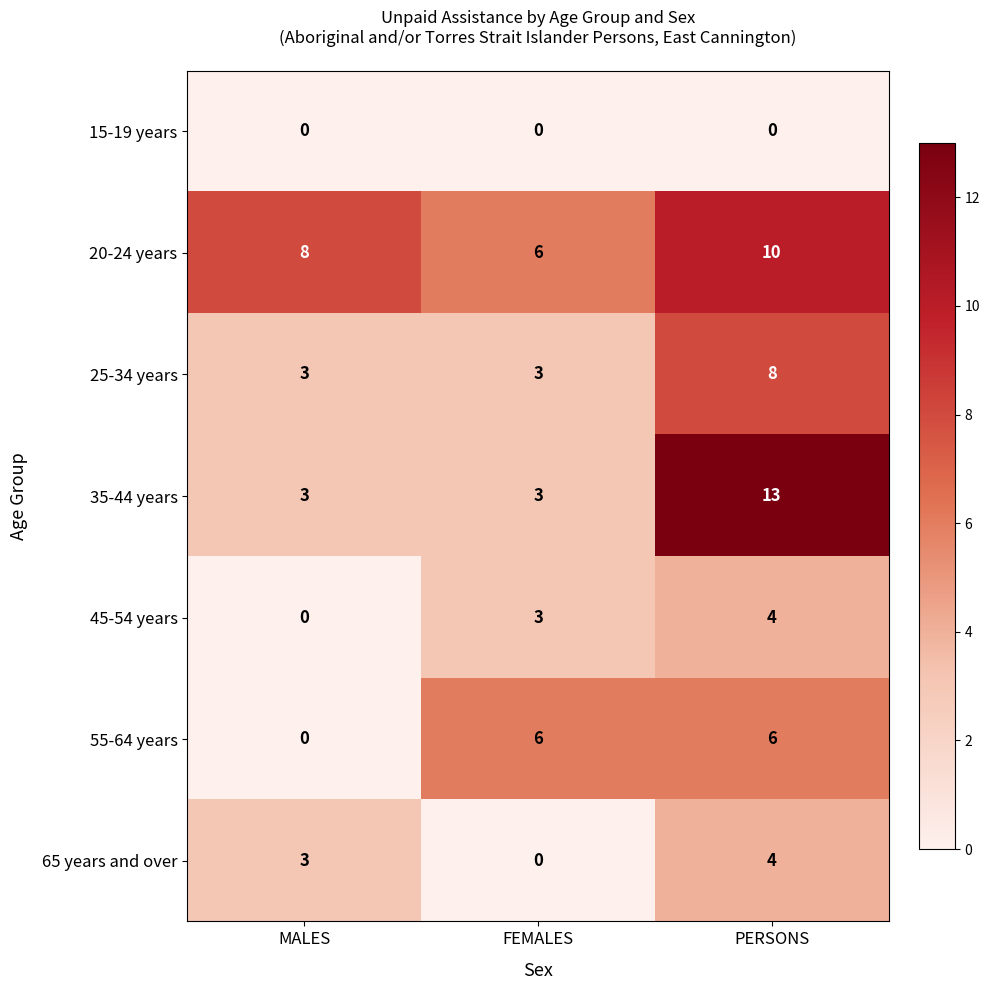

What is the difference between the maximum and minimum values in the 65 years and over series?

4